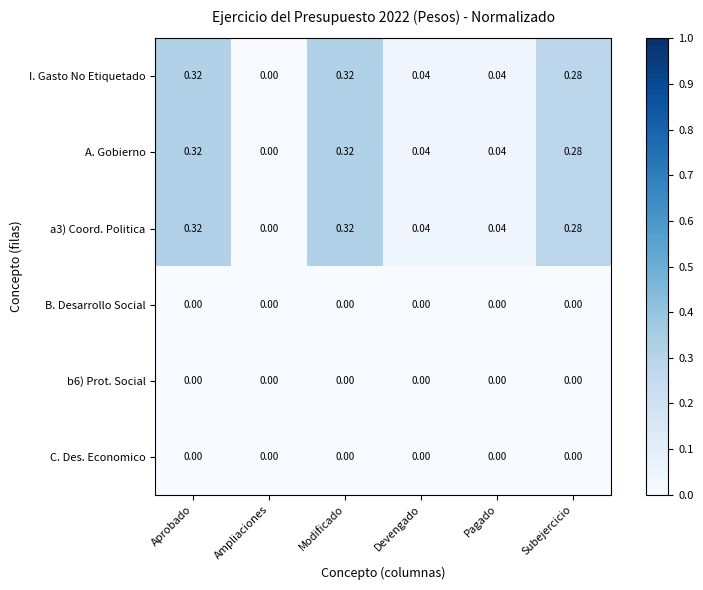

Is the value of b6) Prot. Social at Aprobado greater than the value of I. Gasto No Etiquetado at Devengado?

No